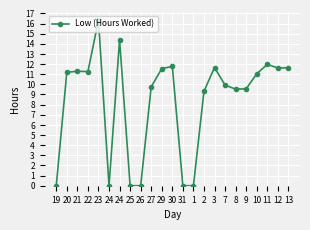

What is the label of the 22nd point from the right?

20